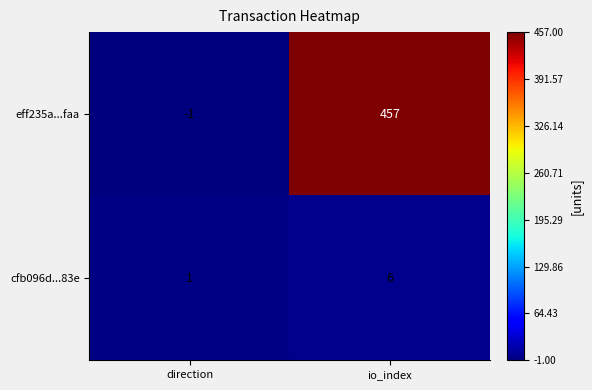

What is the sum of the cfb096d...83e values at direction and io_index?

7